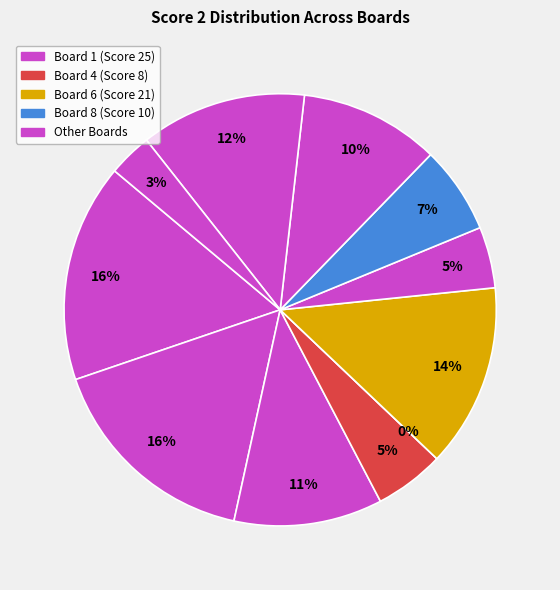

Which category has the biggest portion of the pie?

Board 1